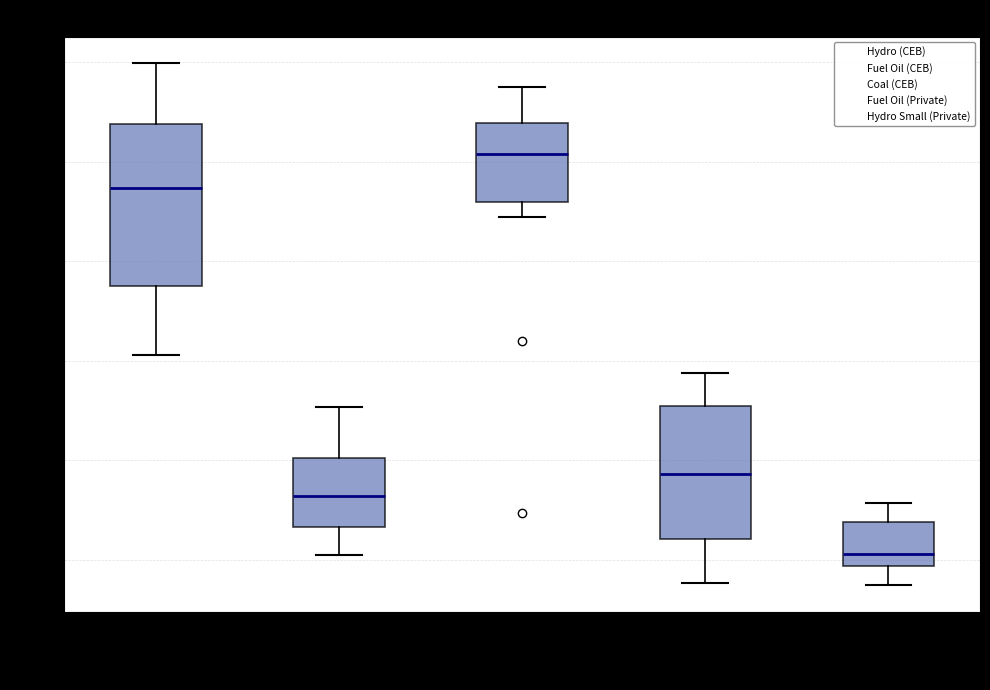

Which box is the tallest, from its lower edge to its upper edge?

Hydro (CEB)